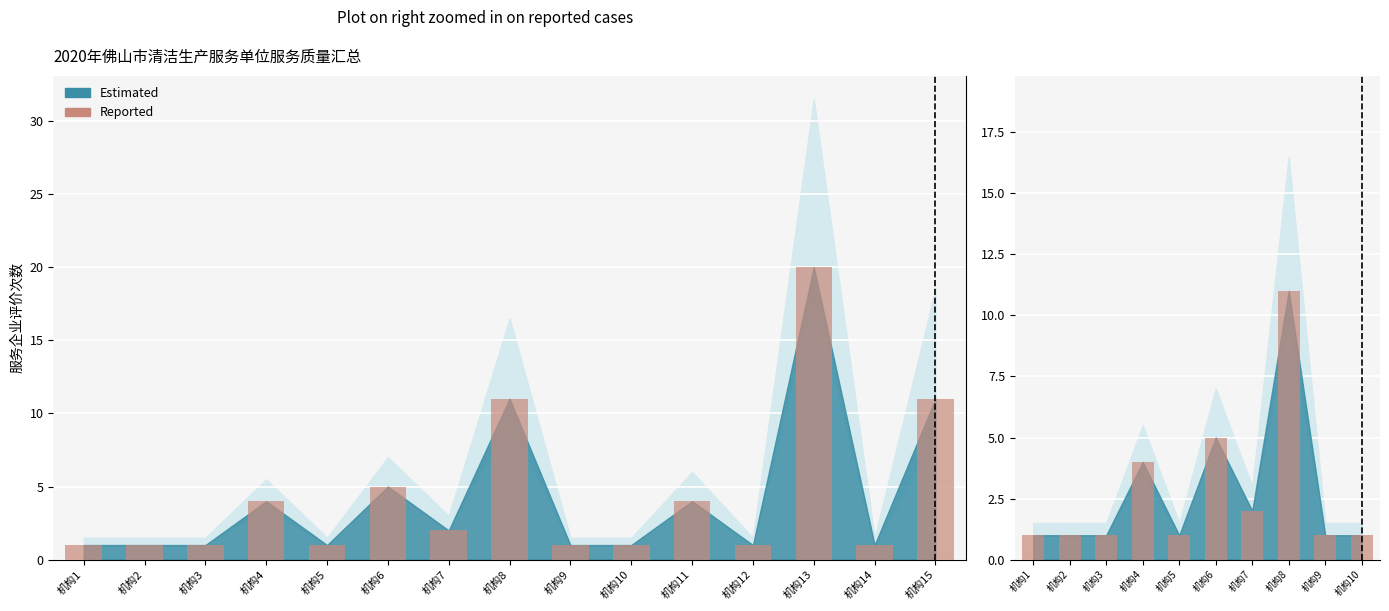

Does the chart contain any negative values?

No